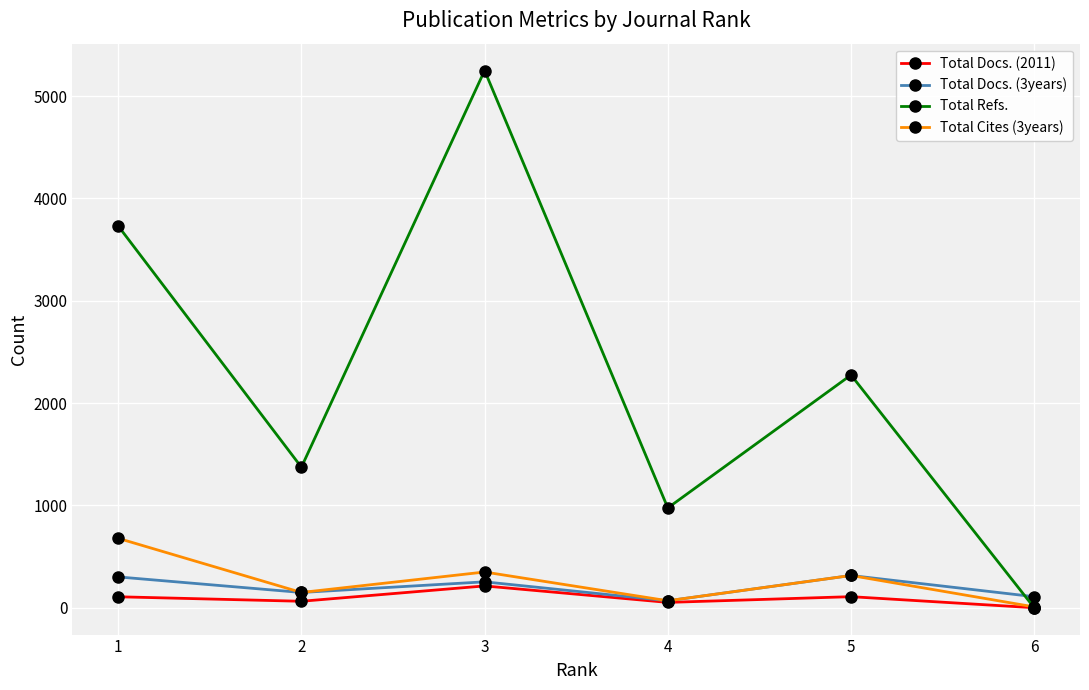

In Total Docs. (3years), how many points are higher than both neighbors (excluding endpoints)?

2